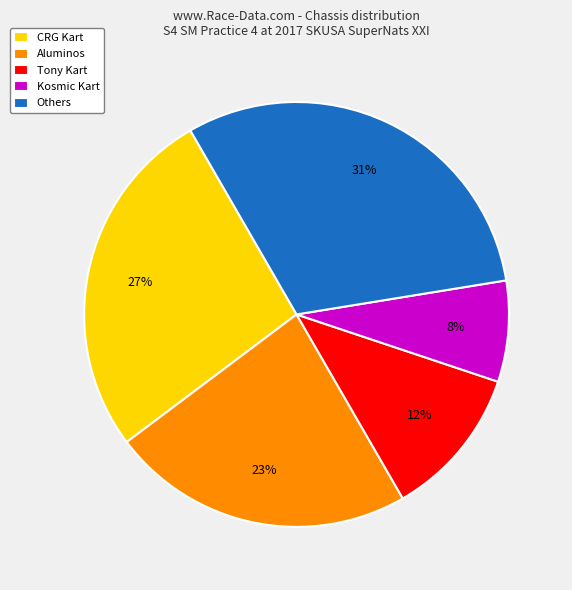

Do Others and Tony Kart together represent more than half of the pie?

No